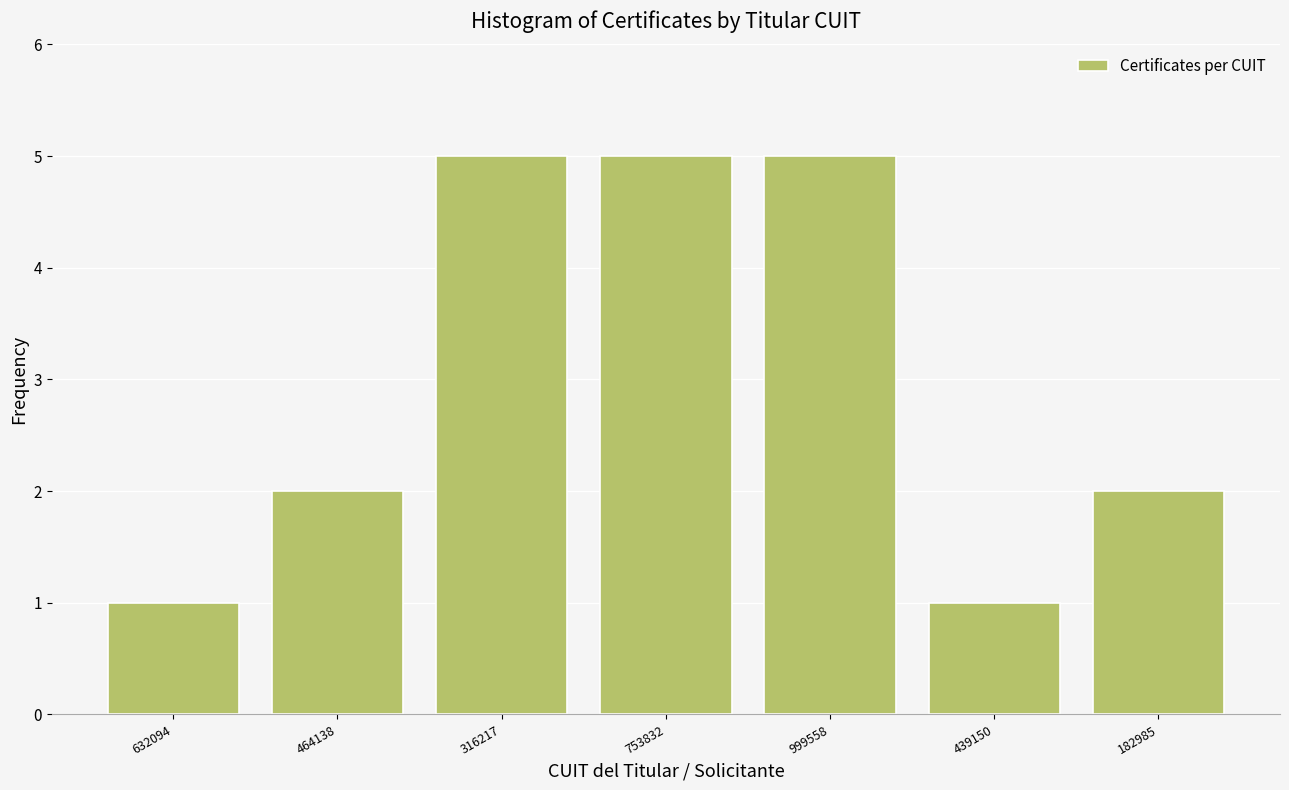

Reading left to right, list all the values displayed in this chart.

632094=1	464138=2	316217=5	753832=5	999558=5	439150=1	182985=2